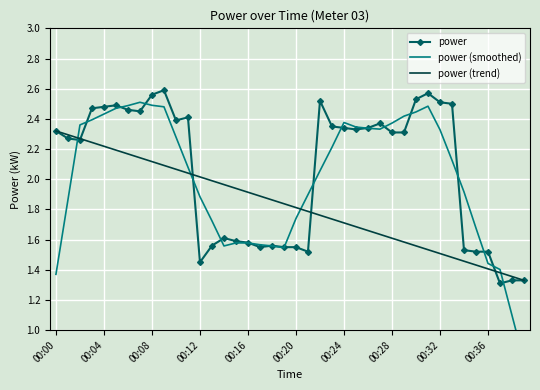

Which series has the widest spread of values?

power (smoothed)